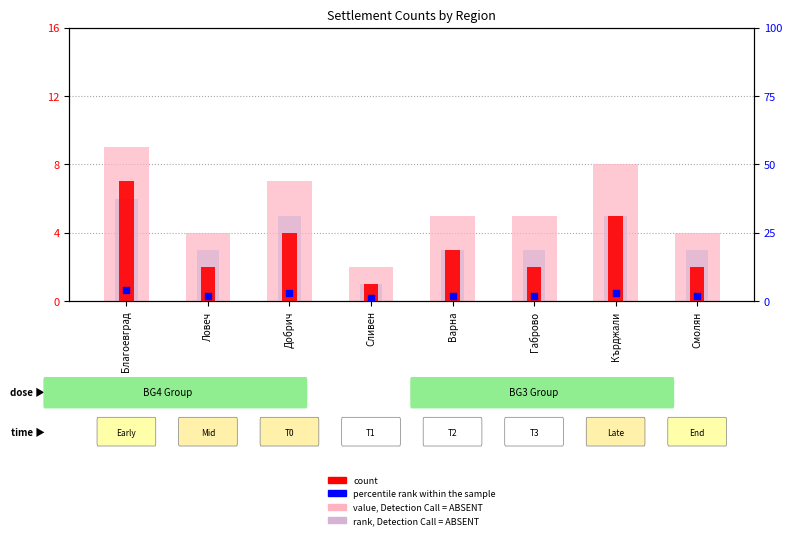

What are all the series names shown in the legend?

value, Detection Call = ABSENT, rank, Detection Call = ABSENT, count, percentile rank within the sample